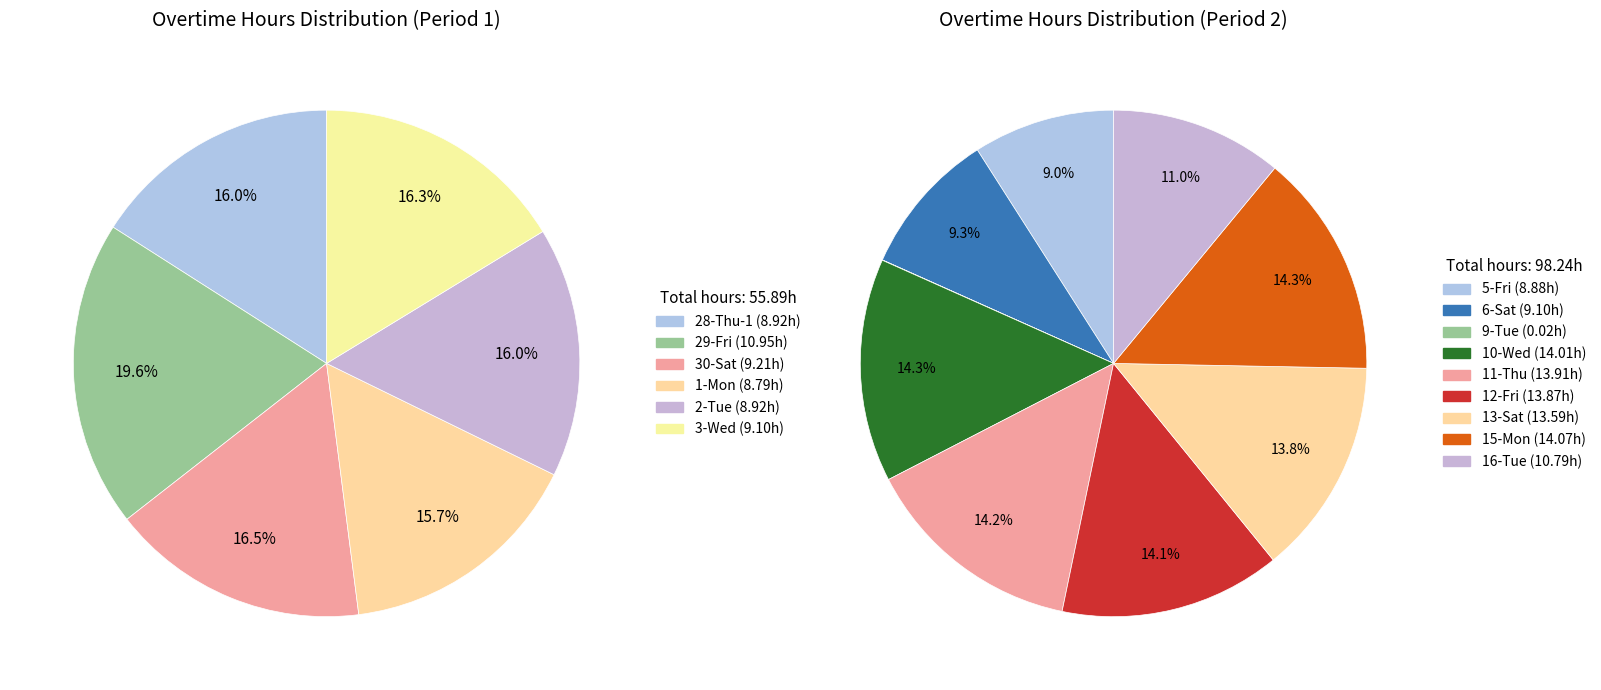

How many slices are in this pie chart?

15